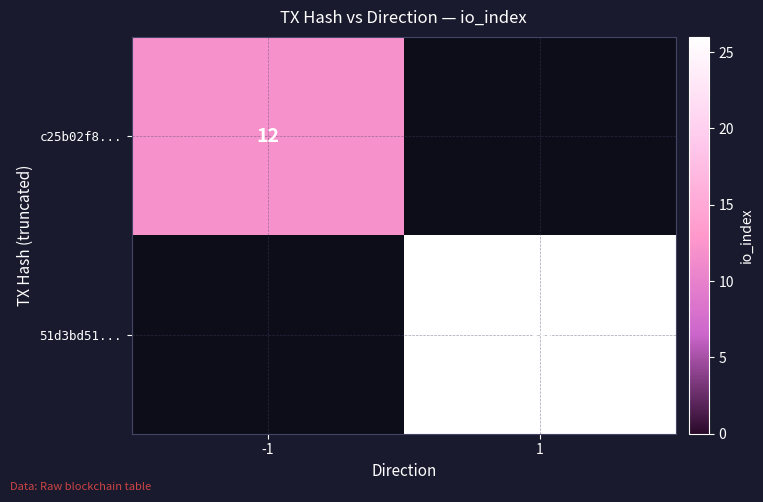

Is the value of 51d3bd51... at 1 greater than the value of c25b02f8... at -1?

Yes